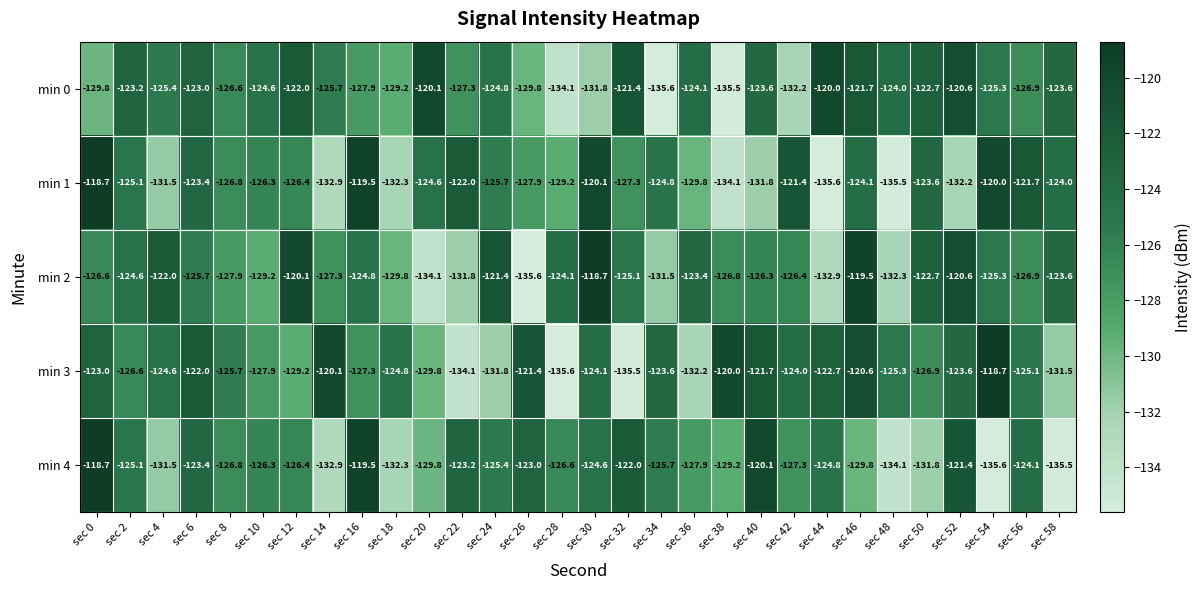

What is the average value of the min 0 series?

-126.1